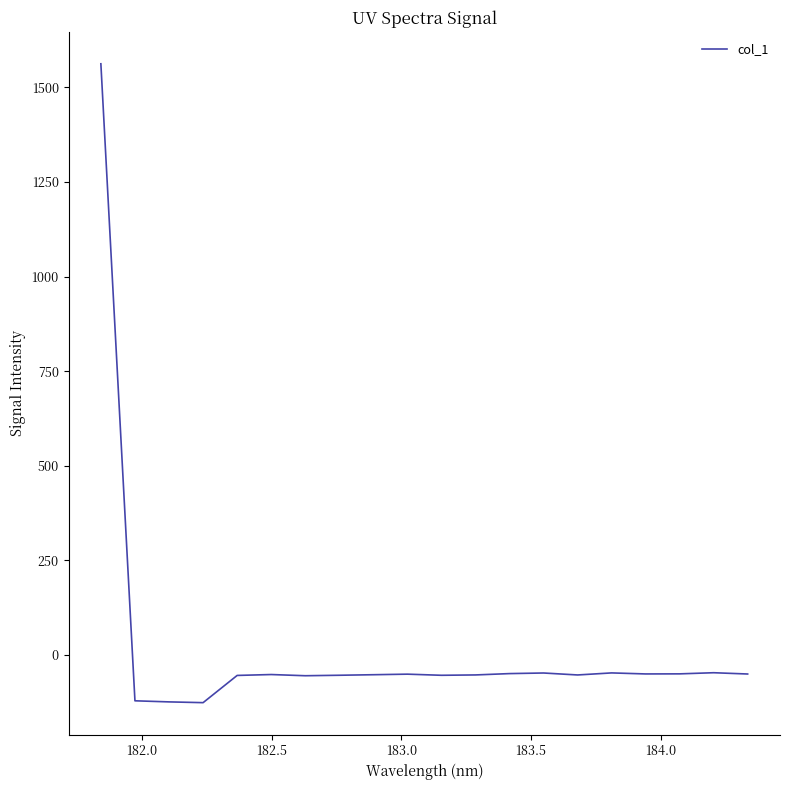

What is the maximum value shown in the chart?

1562.7